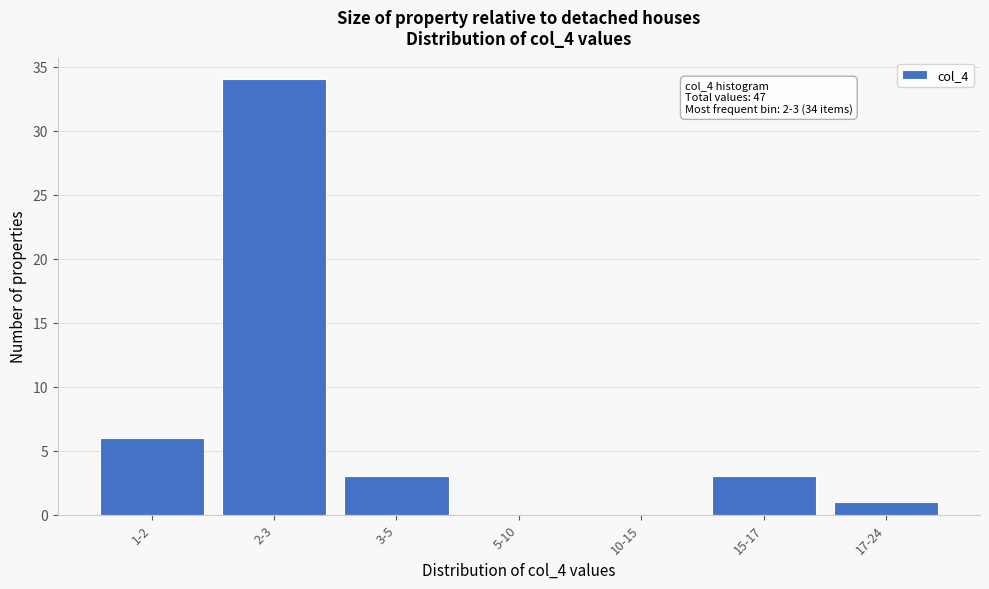

Reading left to right, what are all the values shown in this chart?

1-2=6	2-3=34	3-5=3	5-10=0	10-15=0	15-17=3	17-24=1